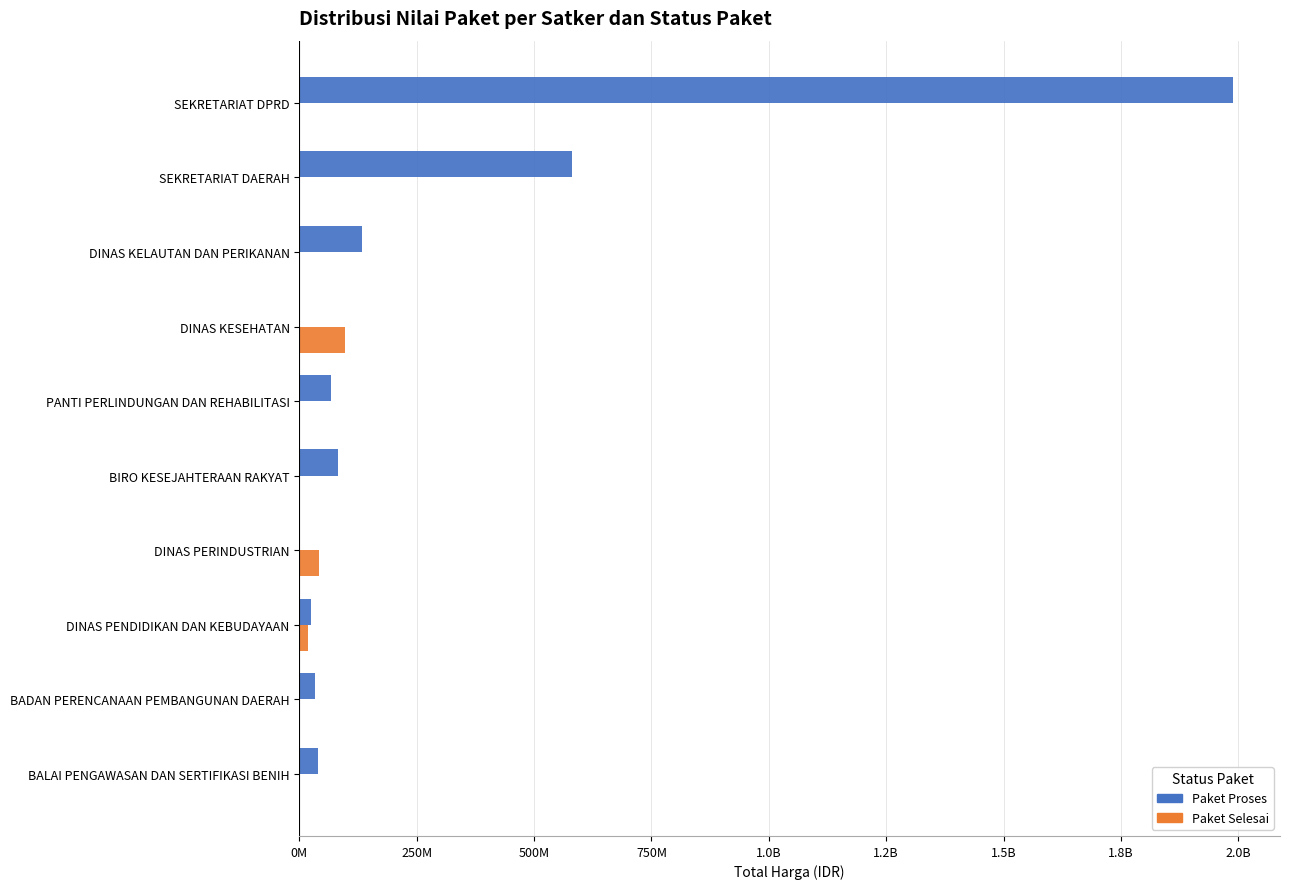

What is the average value of the Paket Proses series?

295307000